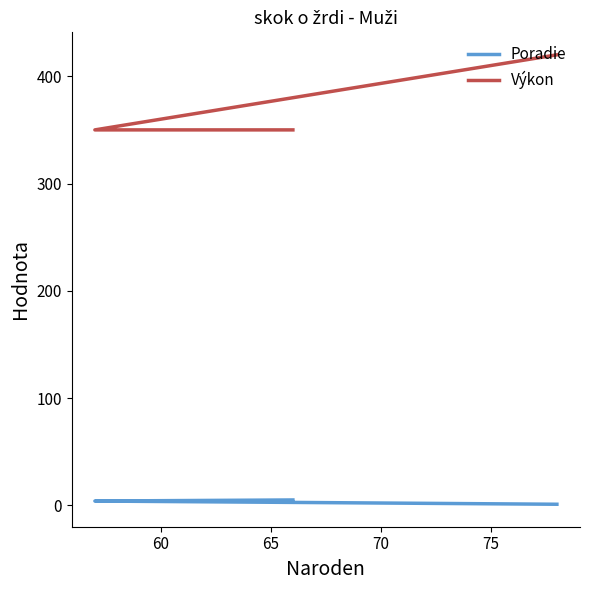

Is the value of Výkon at 60 greater than the value of Poradie at 65?

Yes